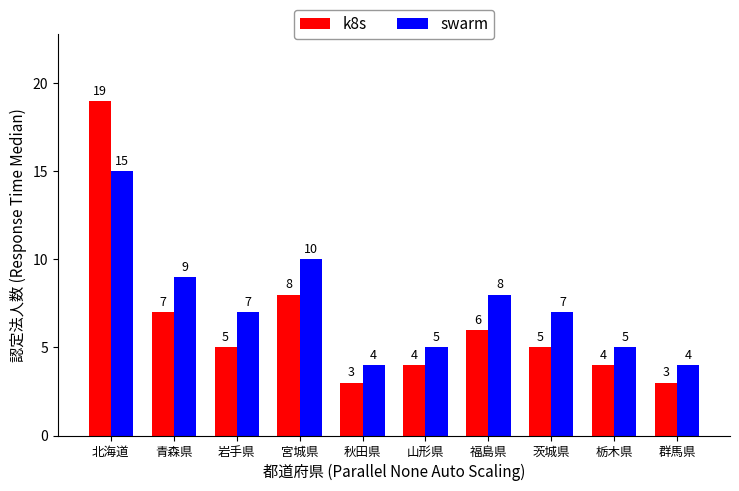

Rank the series at 群馬県 from highest to lowest value.

swarm, k8s